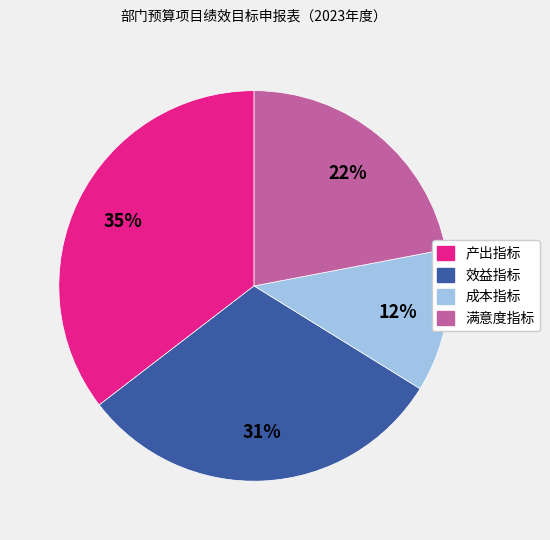

Which category has the biggest portion of the pie?

产出指标